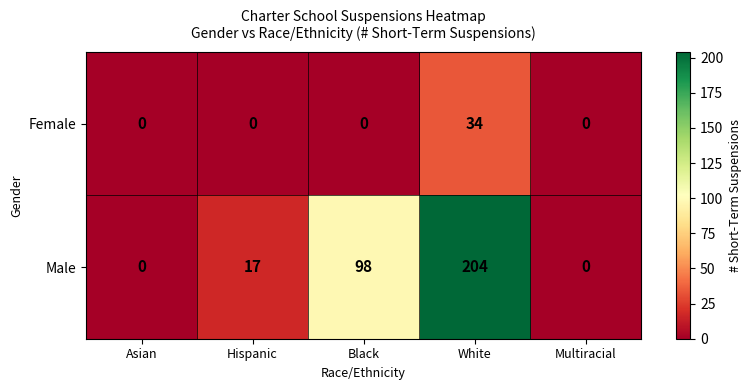

Reading right to left, extract all data points from this chart.

Female: Multiracial=0	White=34	Black=0	Hispanic=0	Asian=0
Male: Multiracial=0	White=204	Black=98	Hispanic=17	Asian=0